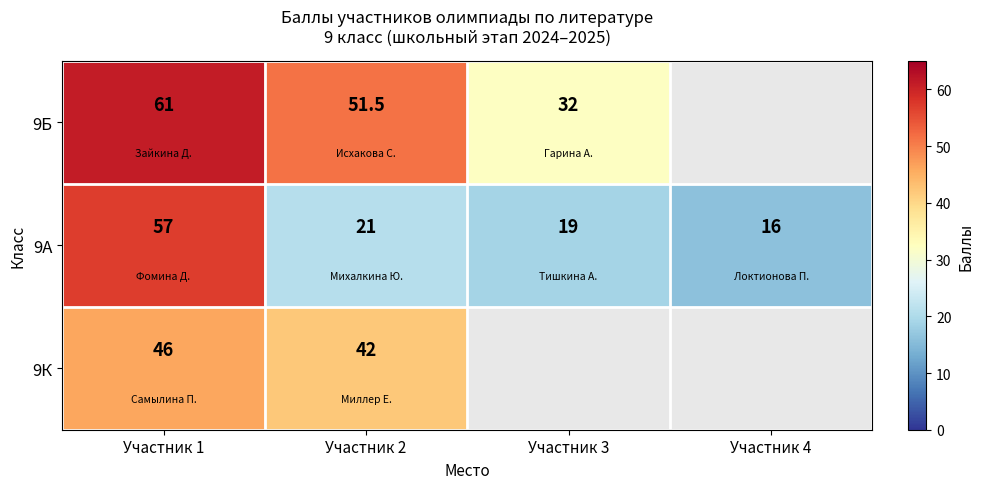

At which label does 9А first exceed 21?

Участник 1